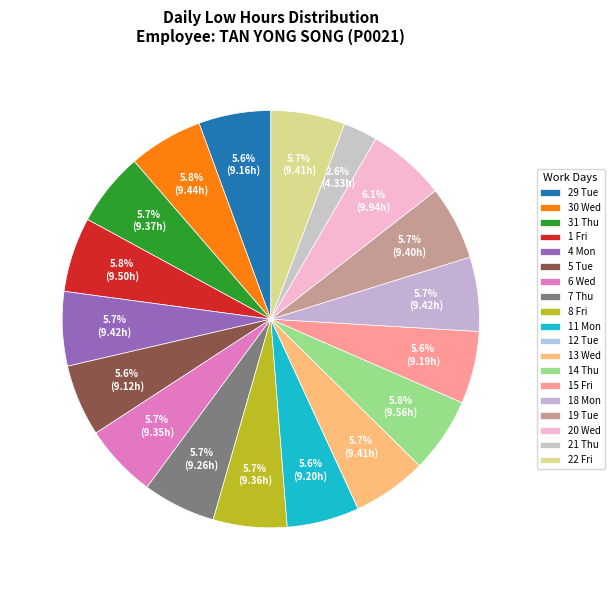

Does any single category account for the majority?

No